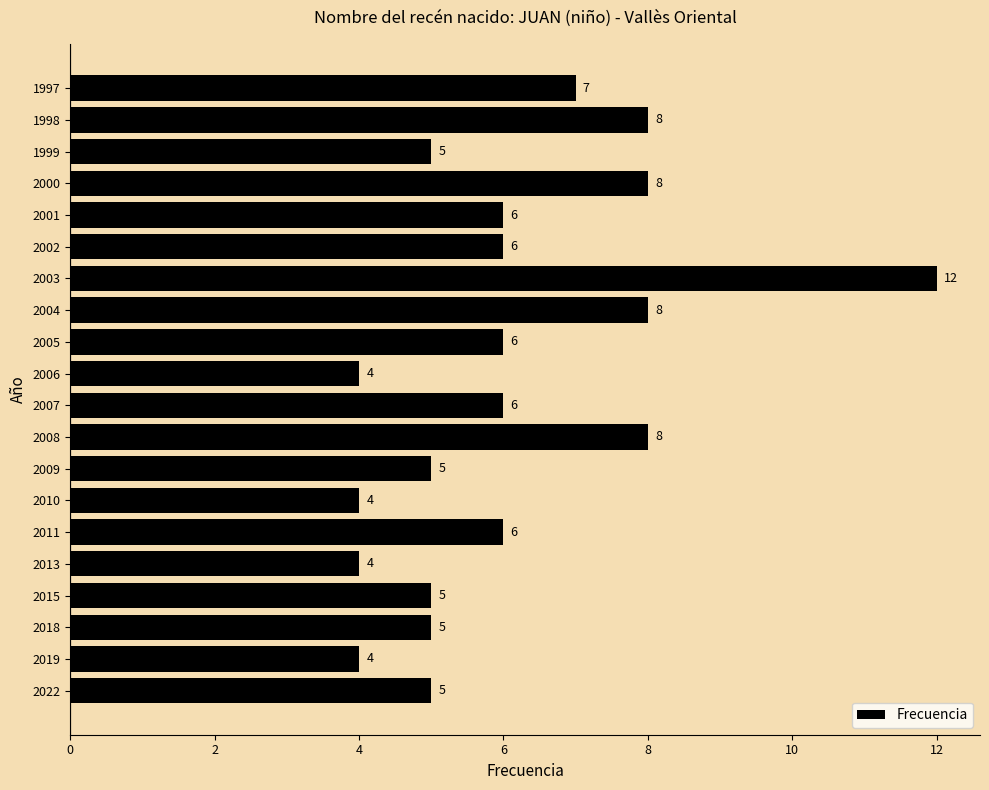

What is the sum of all values?

122